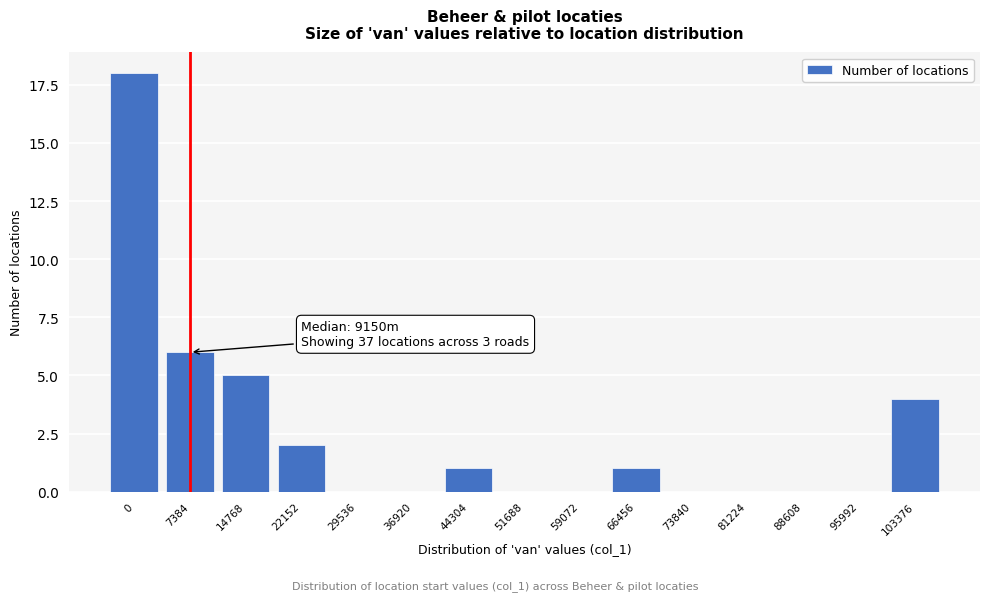

Reading right to left, what are all the values shown in this chart?

103376=4	95992=0	88608=0	81224=0	73840=0	66456=1	59072=0	51688=0	44304=1	36920=0	29536=0	22152=2	14768=5	7384=6	0=18